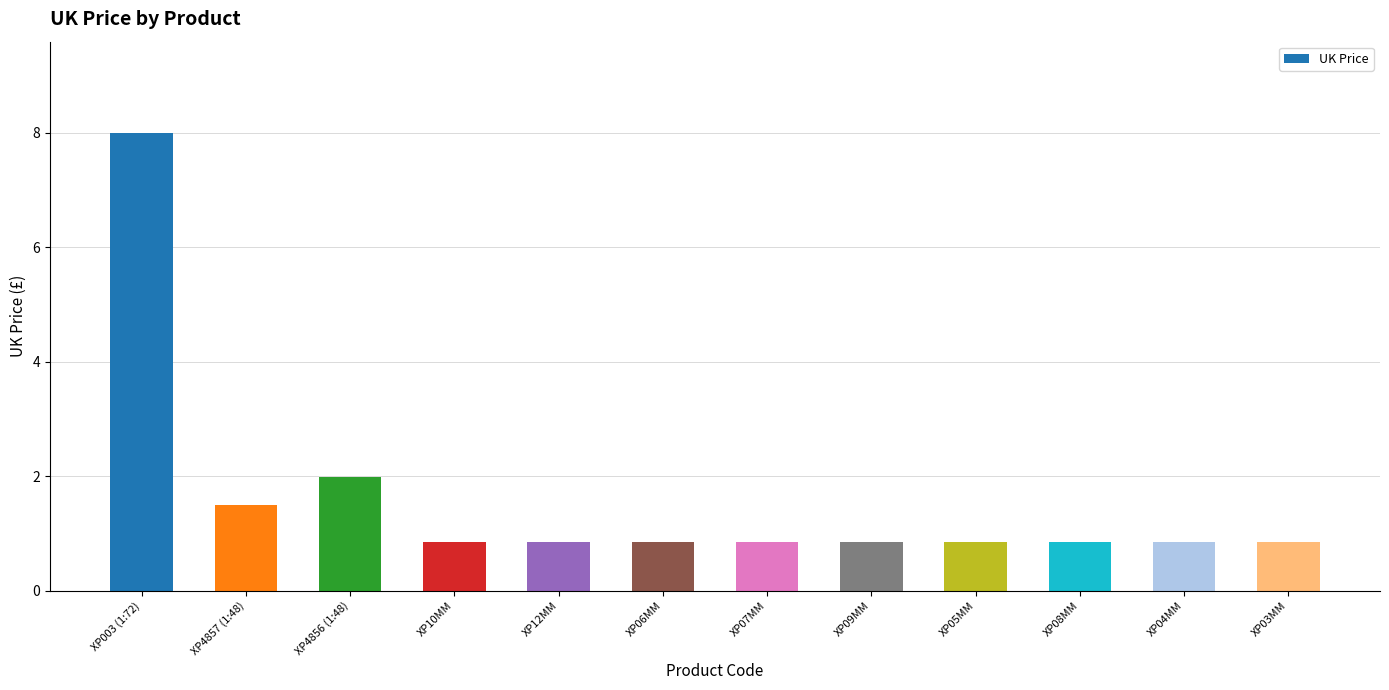

Where is the data nearest to the value 4?

XP4856 (1:48)